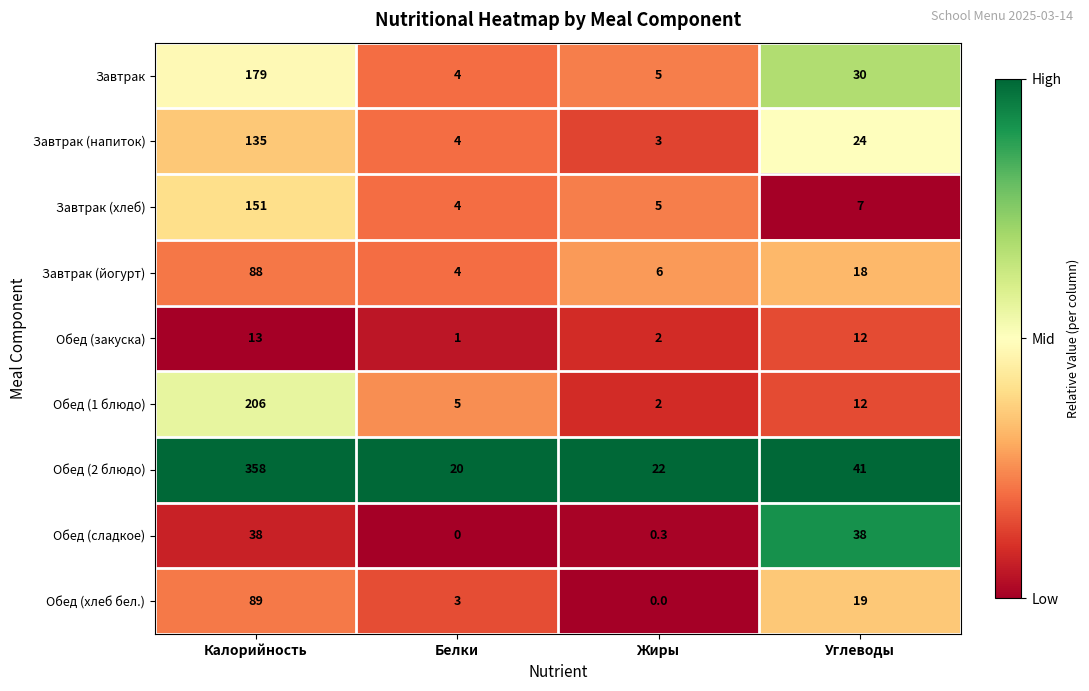

List the series in order of their peak value, highest first.

Обед (2 блюдо), Обед (1 блюдо), Завтрак, Завтрак (хлеб), Завтрак (напиток), Обед (хлеб бел.), Завтрак (йогурт), Обед (сладкое), Обед (закуска)